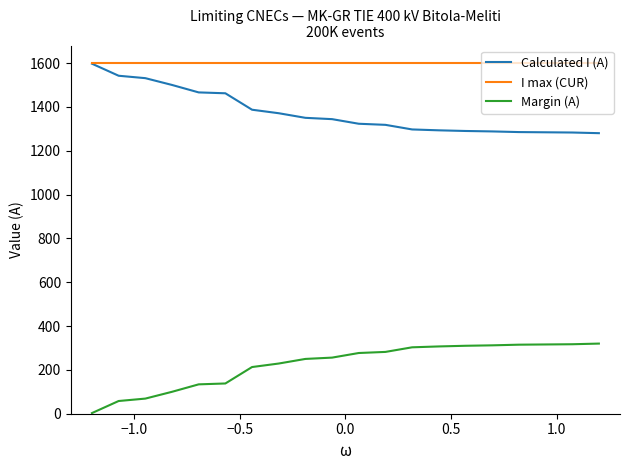

What is the average value of the I max (CUR) series?

1600